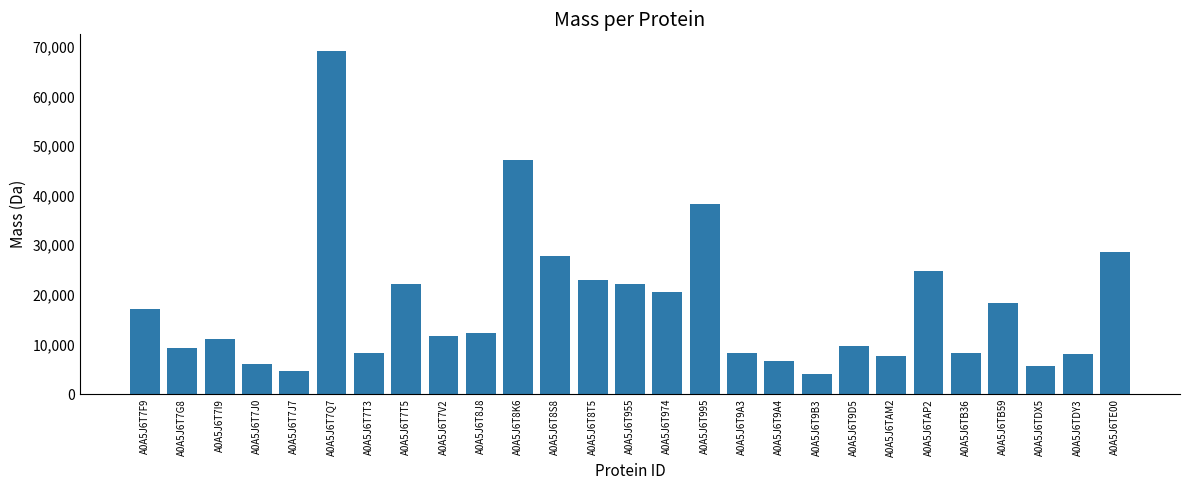

What is the sum of all values?

480995.2